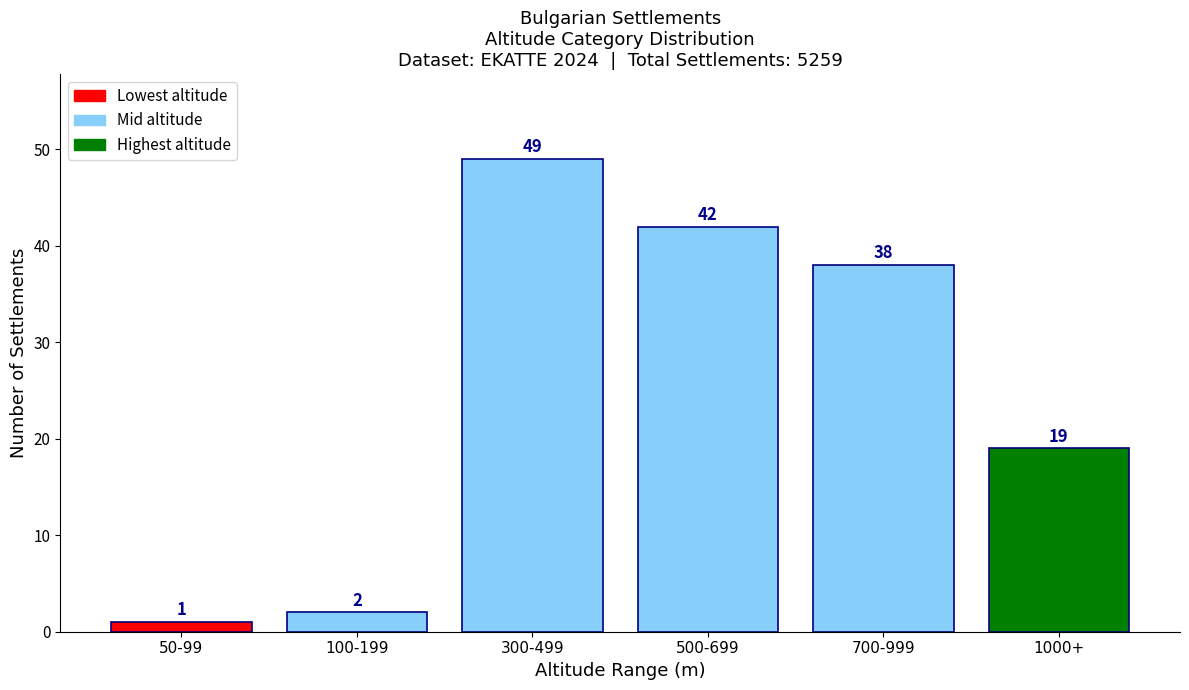

Reading right to left, transcribe all the data shown in this chart.

19	38	42	49	2	1